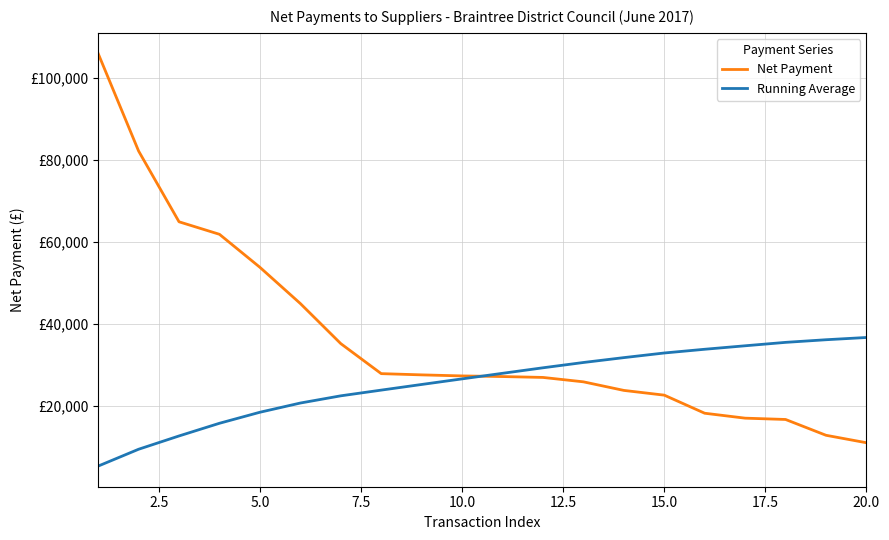

What are all the series names shown in the legend?

Net Payment, Running Average